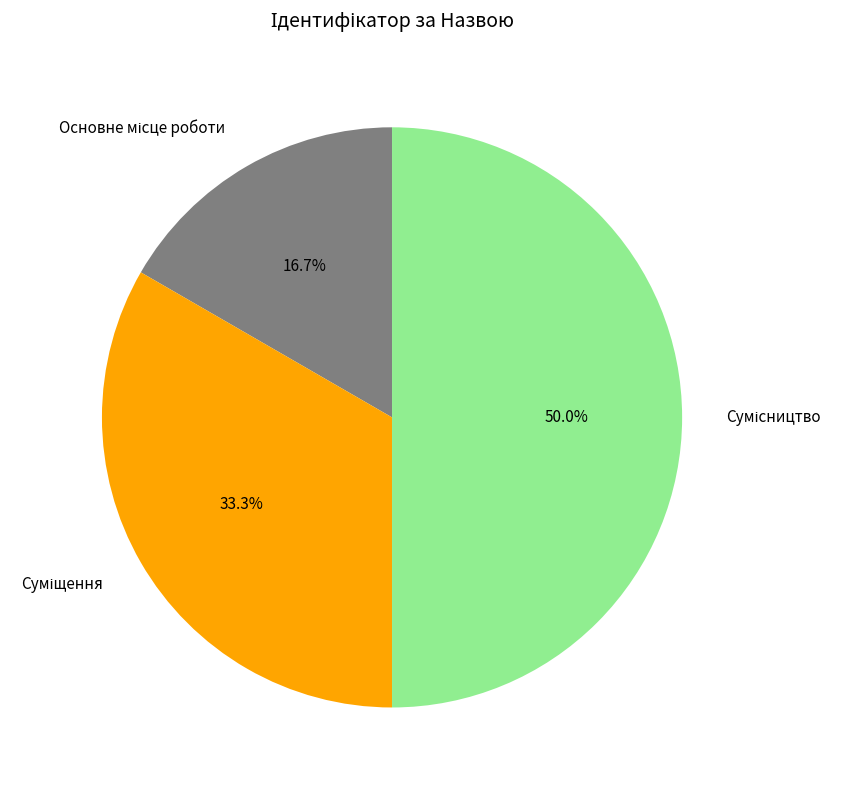

Count the number of slices in the pie.

3